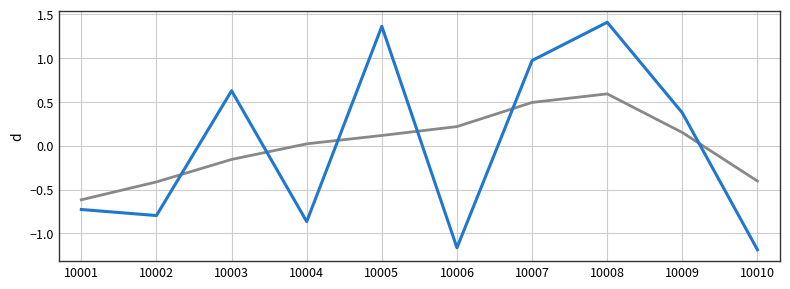

What is the total value across all series at 10007?

1.5